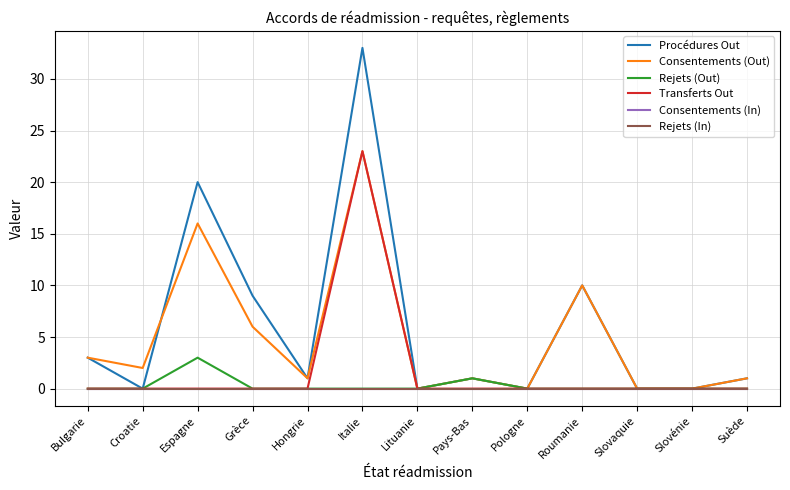

At which label does Rejets (In) reach its peak?

Bulgarie